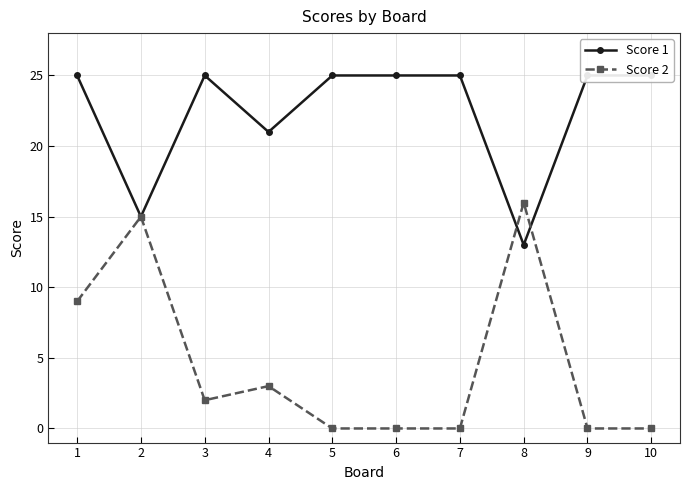

Read the Score 2 value at 2, to the nearest 10.

20